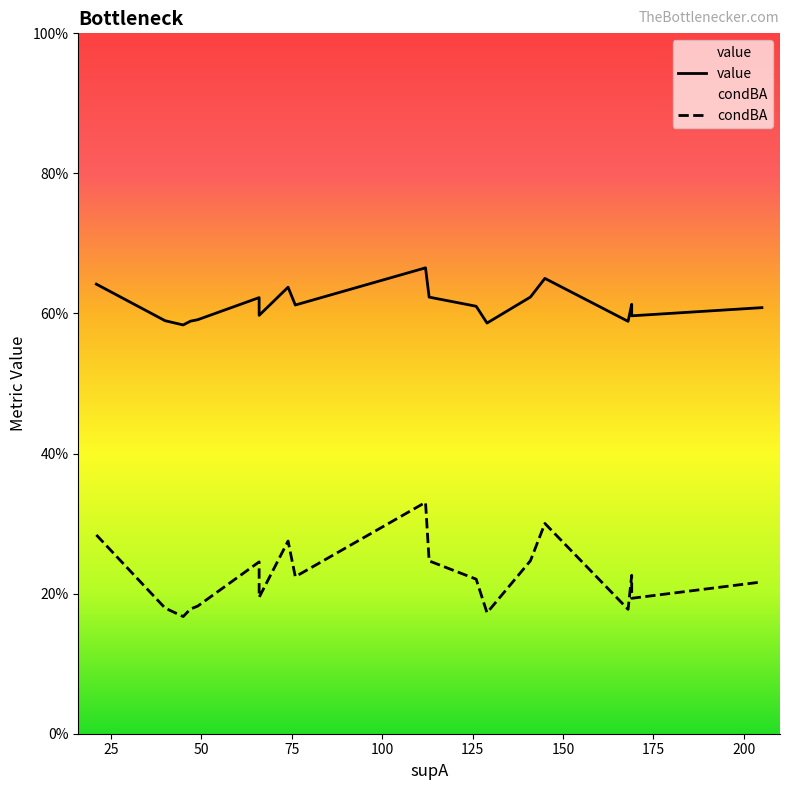

What is the greatest value displayed?

0.7